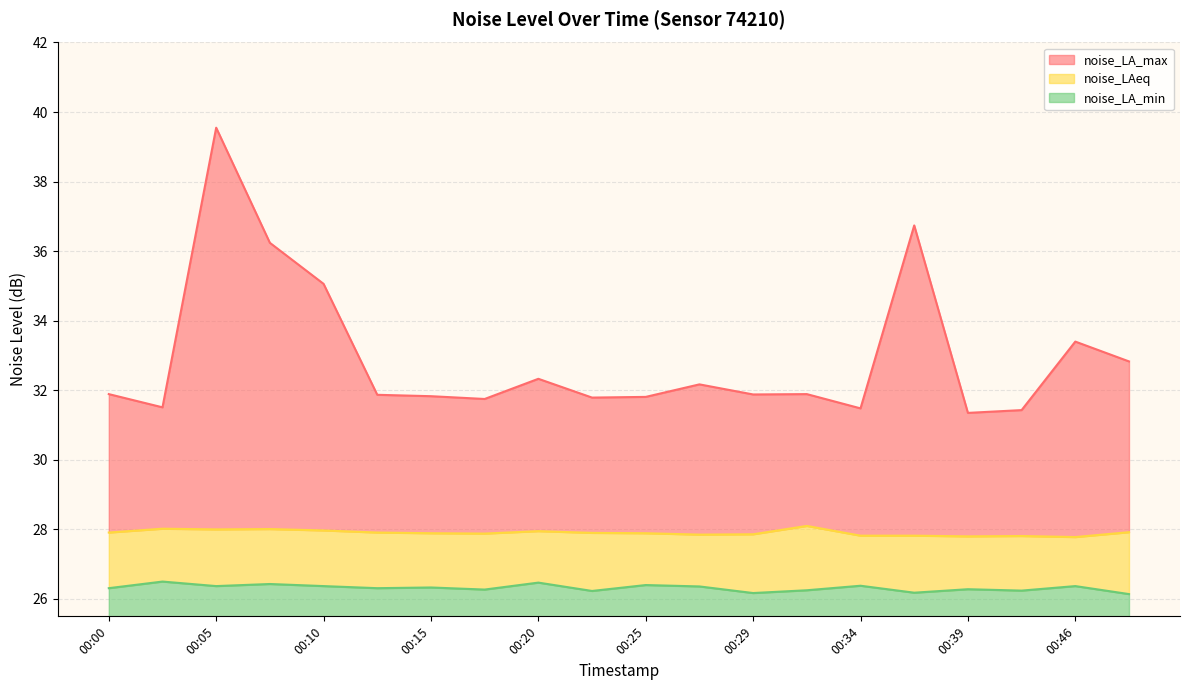

How many interior local valleys does the noise_LA_max series have?

6